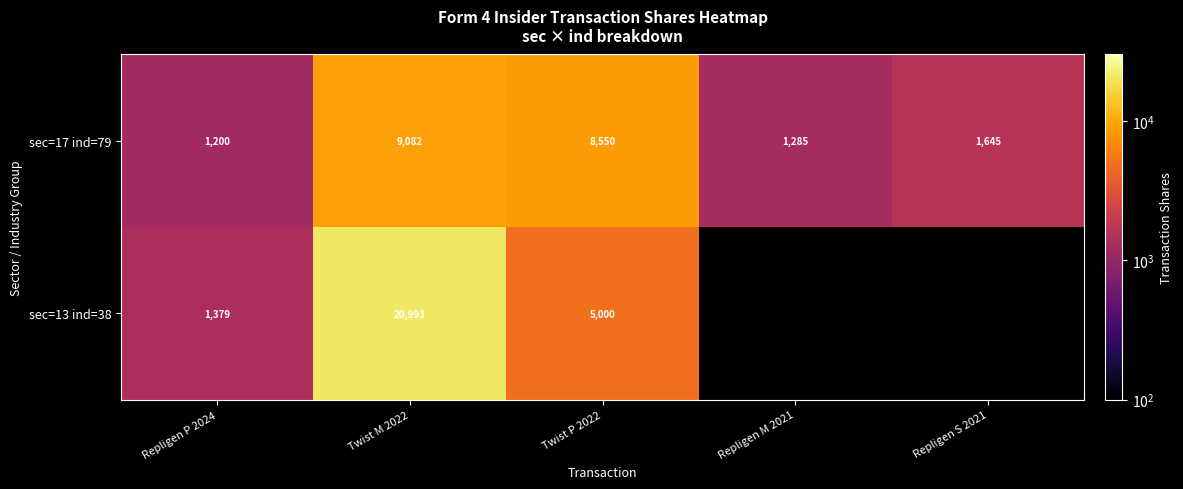

What is the sum of all sec=17 ind=79 values?

21762